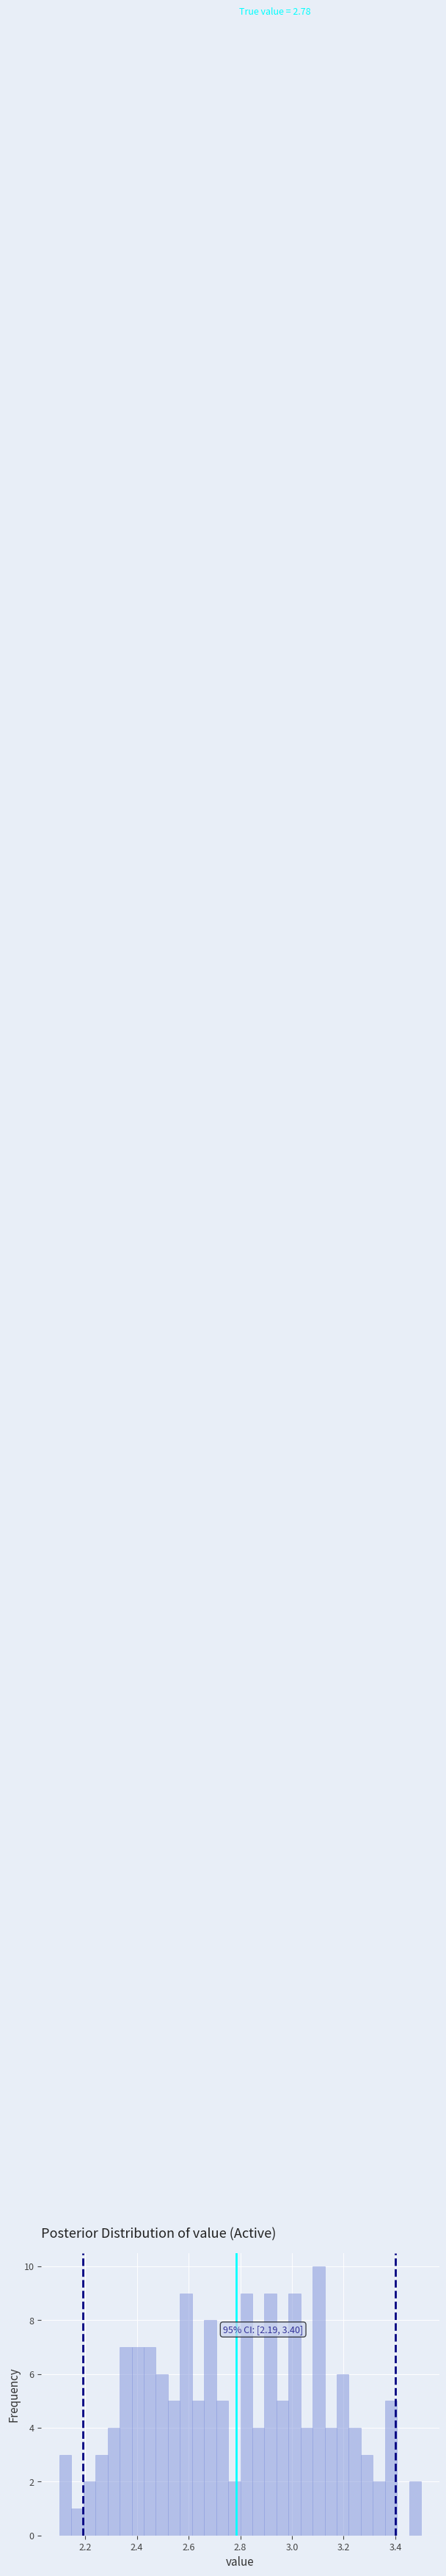

Around what value on the x-axis is the tallest bar? Give the approximate position of its centre, as read against the axis.

3.10